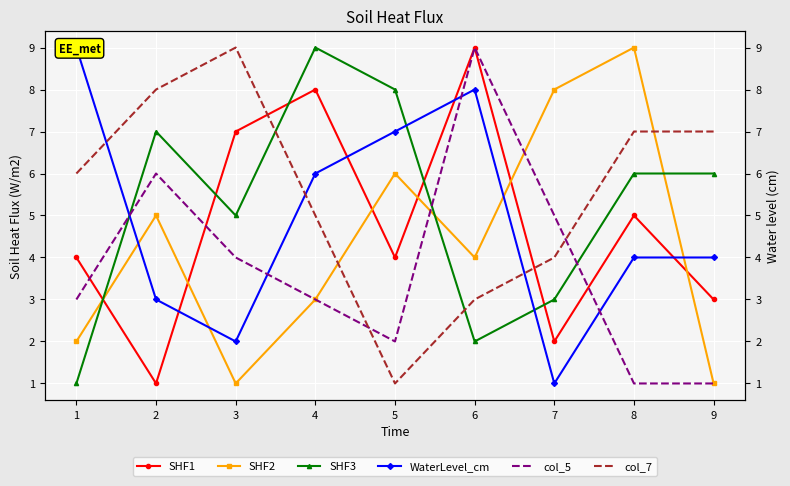

Is the value of SHF2 at 5 greater than the value of SHF1 at 4?

No